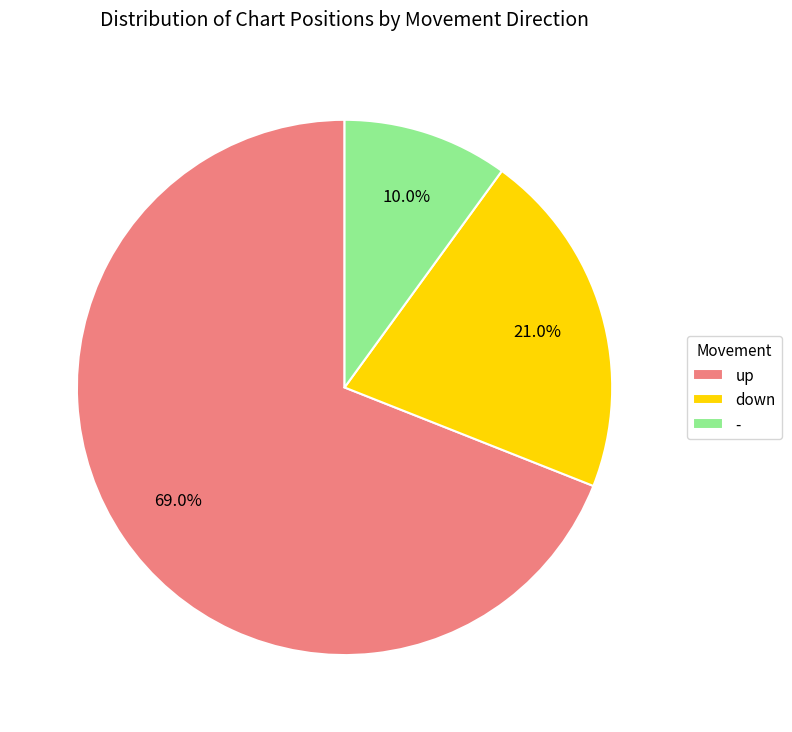

What portion of the pie excludes down?

79.0%